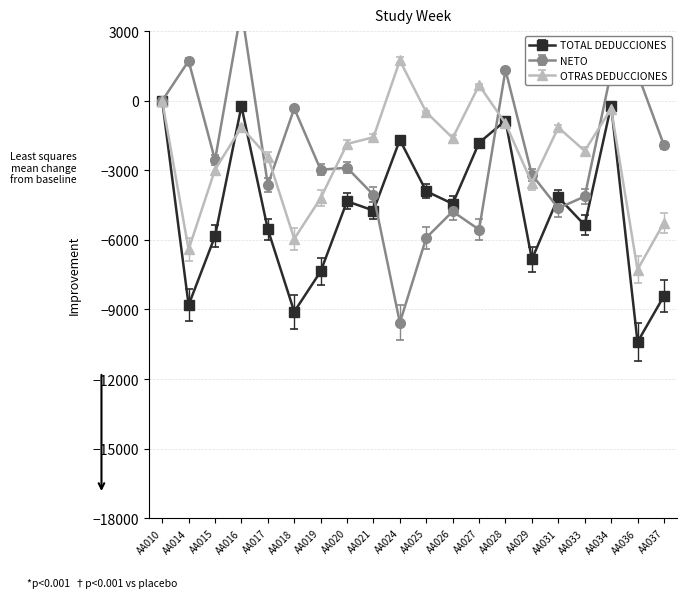

What is the value of the TOTAL DEDUCCIONES point at the 12th from the left?

-4443.9